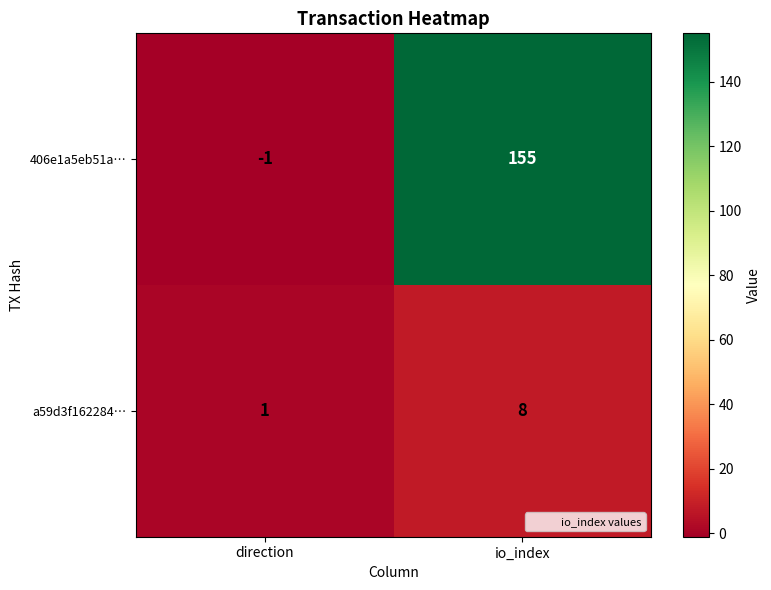

At direction, list the series in order from smallest to largest.

406e1a5eb51a…, a59d3f162284…